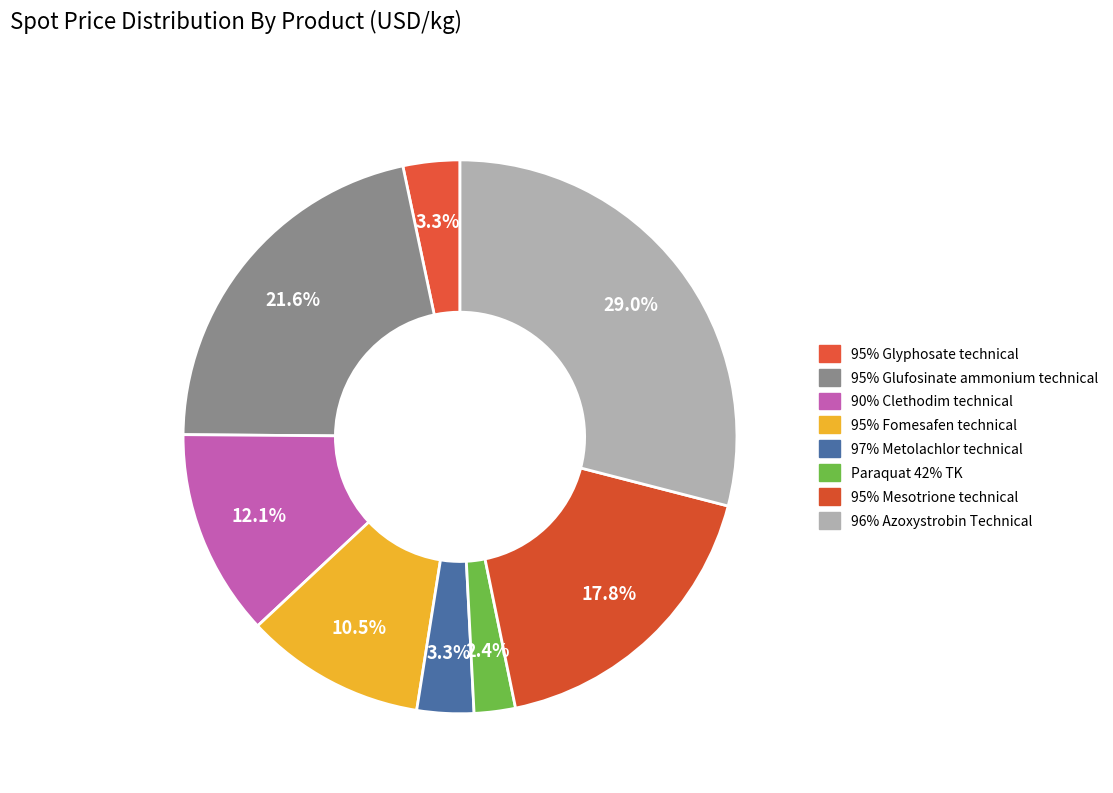

Count the number of slices in the pie.

8